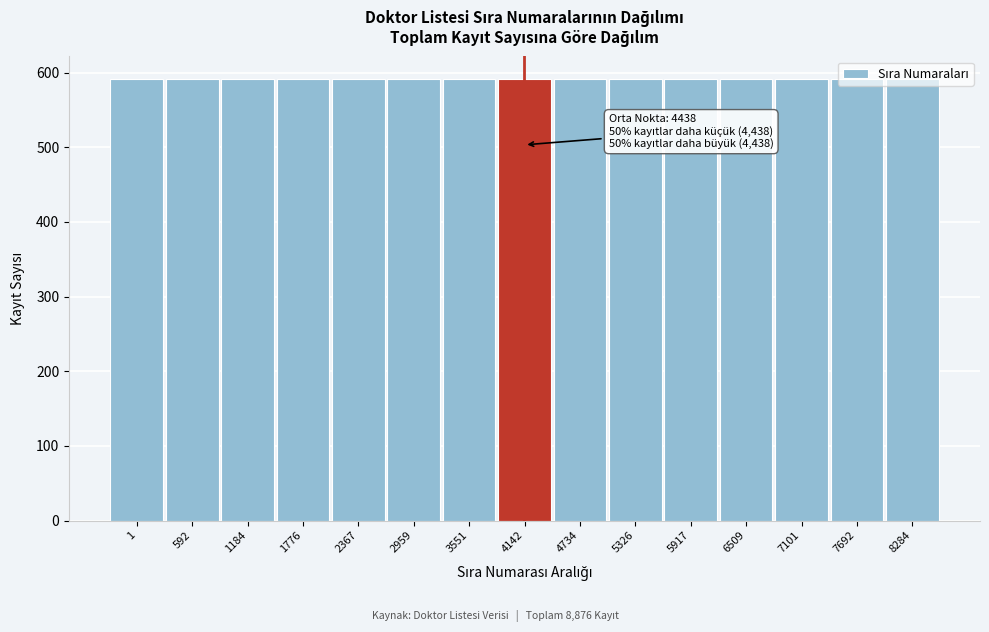

The chart shows a value of 592 at 1776. True or false?

True